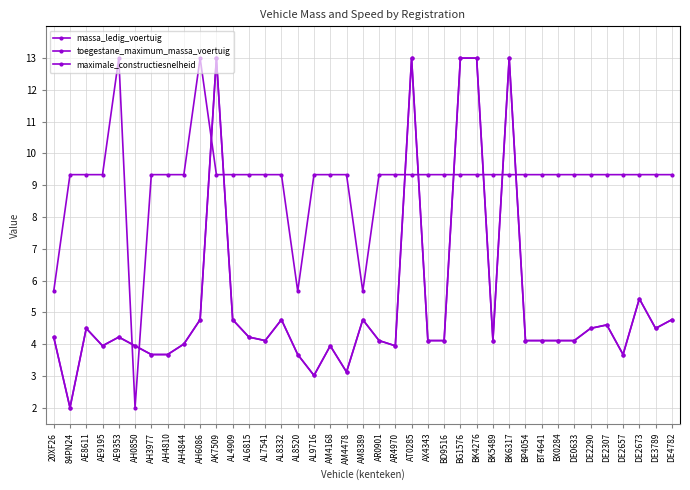

Does the chart have visible grid lines?

Yes